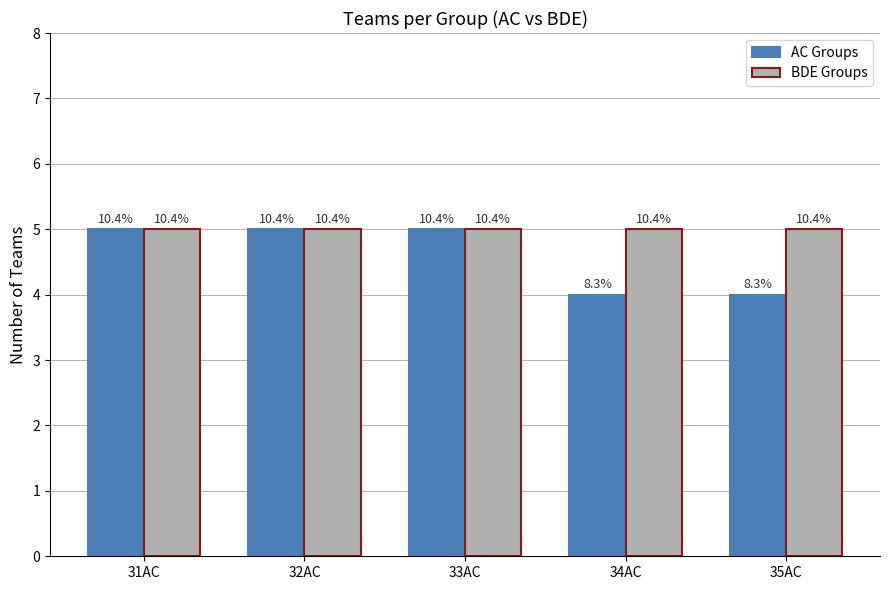

At how many categories does at least one series exceed 4?

5